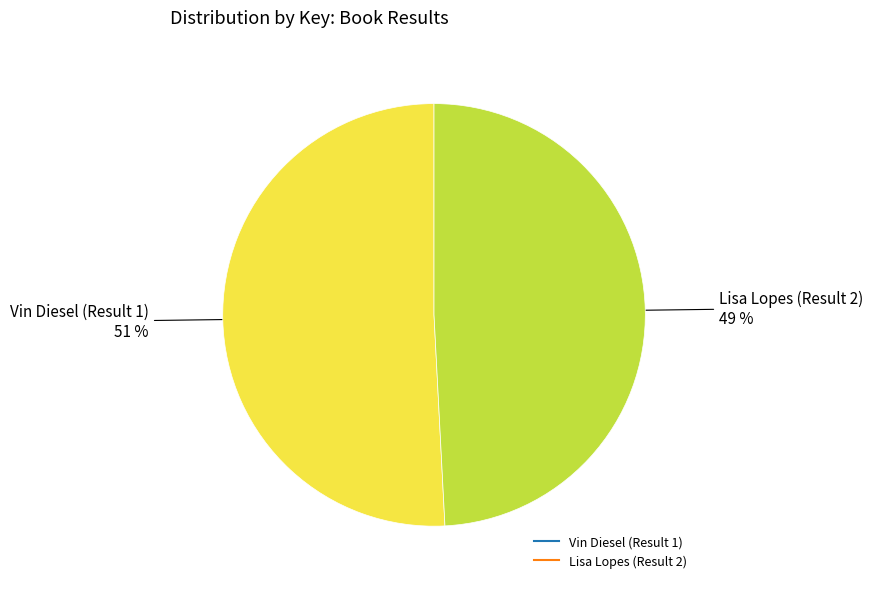

To the nearest percent, what percentage of the pie is Lisa Lopes (Result 2)?

49%